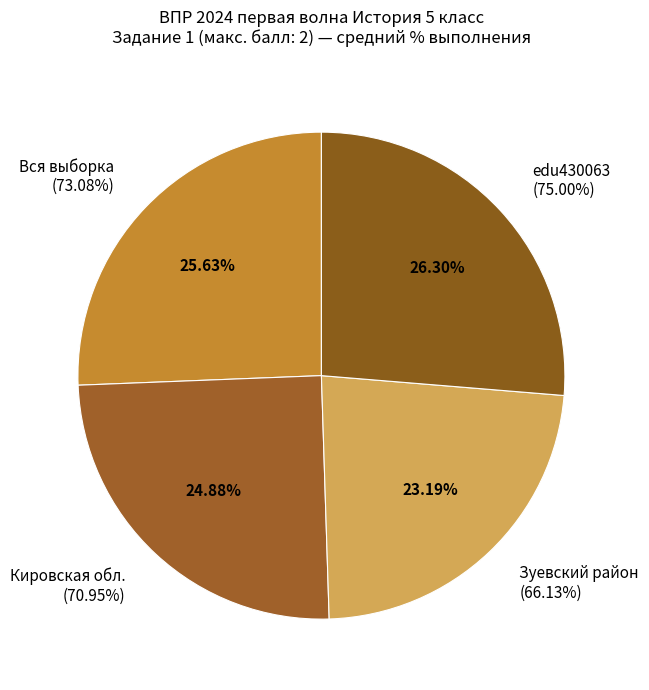

To the nearest percent, what percentage of the pie is Вся выборка?

26%